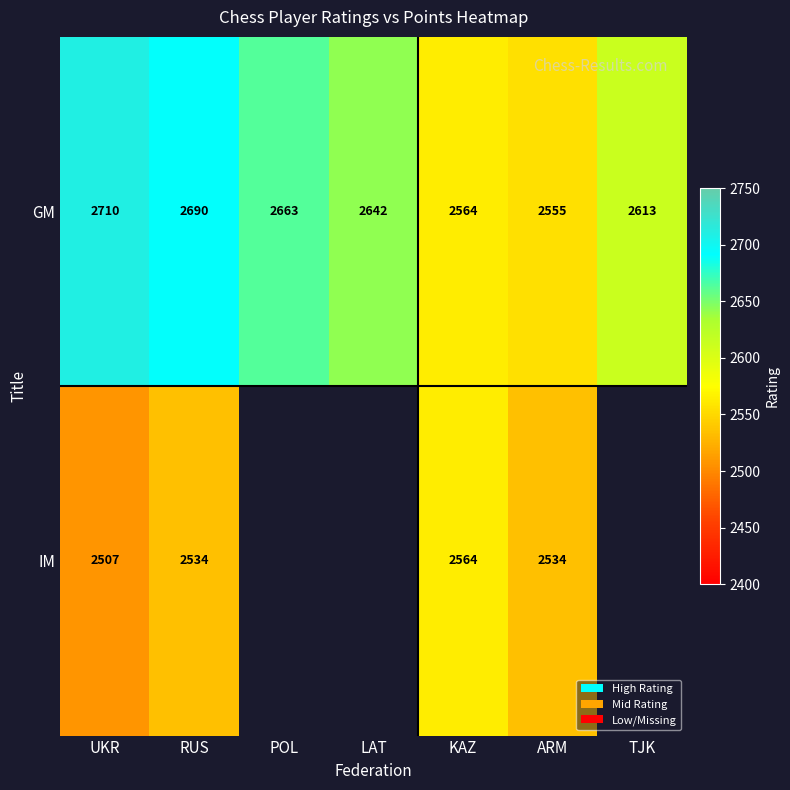

Rank the categories by GM value from highest to lowest.

UKR, RUS, POL, LAT, TJK, KAZ, ARM